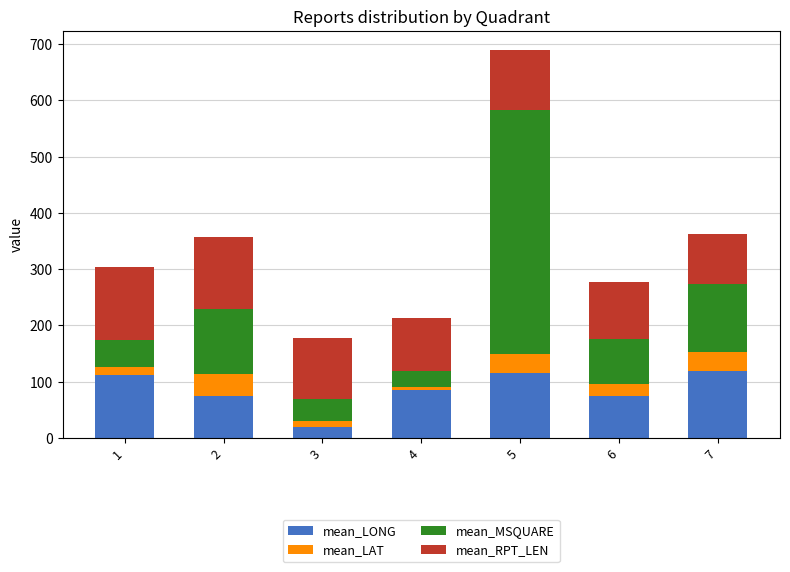

What is the total value across all series at 7?

362.6